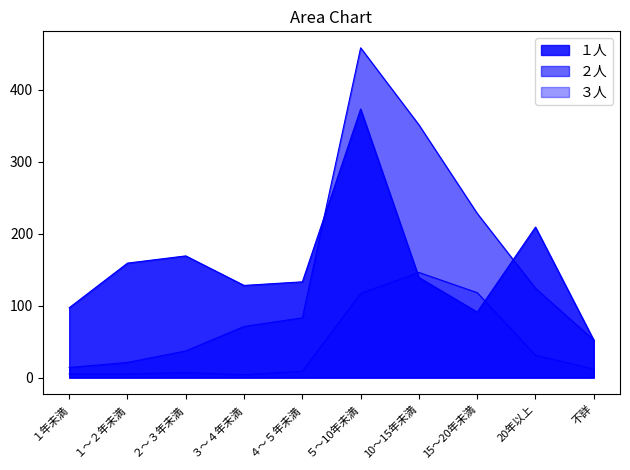

True or false: ３人 and ２人 intersect in this chart.

False